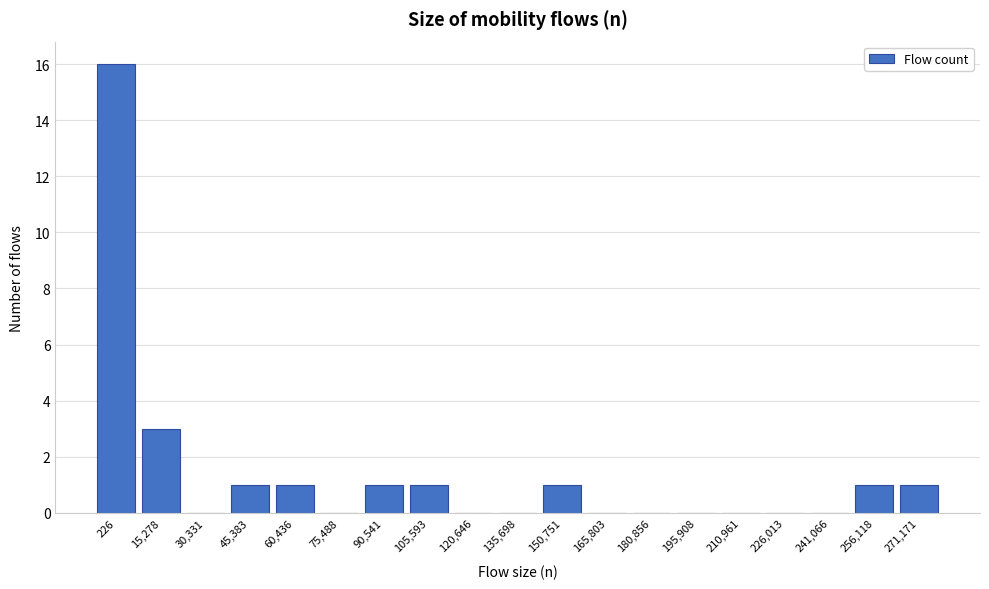

Reading left to right, what are all the values shown in this chart?

226=16	15,278=3	30,331=0	45,383=1	60,436=1	75,488=0	90,541=1	105,593=1	120,646=0	135,698=0	150,751=1	165,803=0	180,856=0	195,908=0	210,961=0	226,013=0	241,066=0	256,118=1	271,171=1